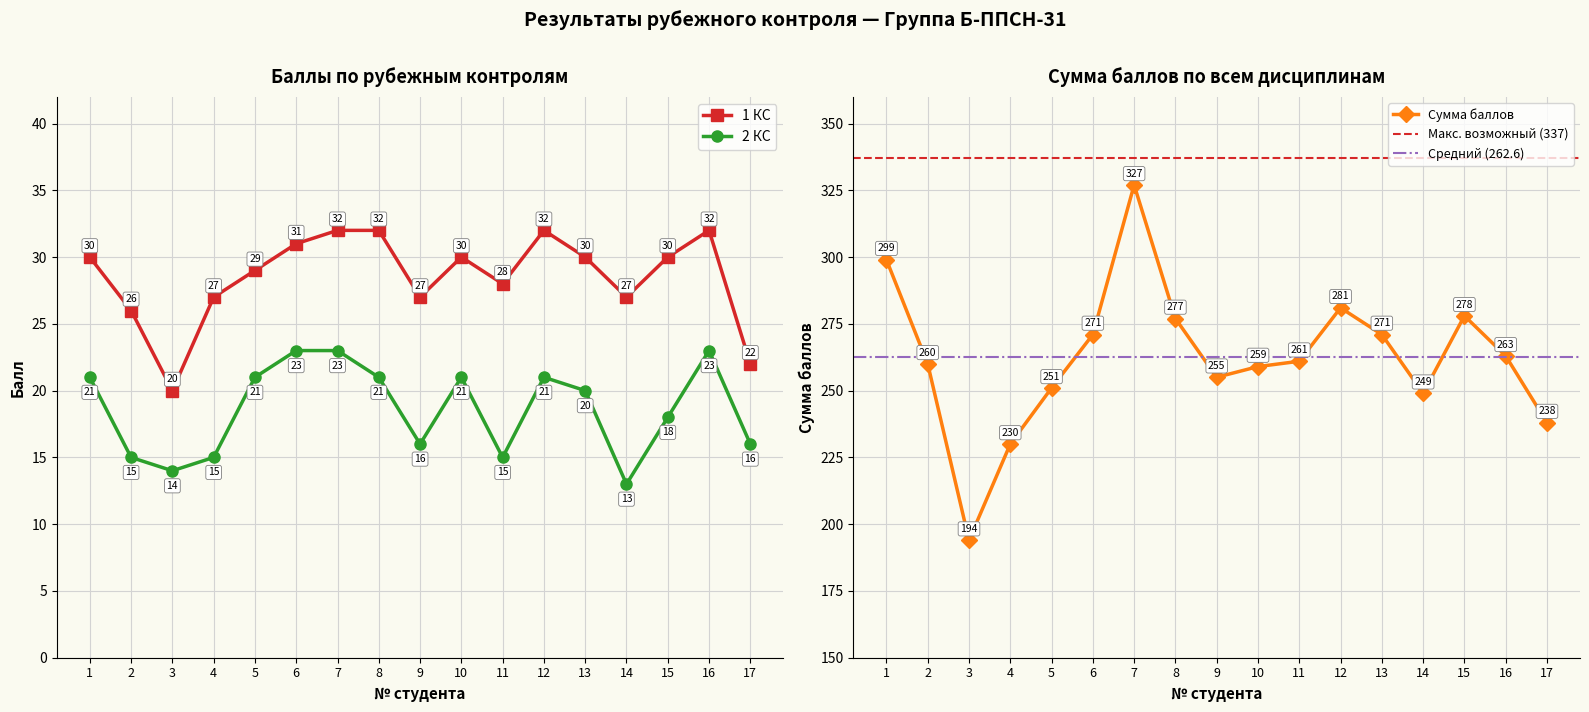

Reading right to left, extract all data points from this chart.

Средний балл (1 КС): 22	32	30	27	30	32	28	30	27	32	32	31	29	27	20	26	30
Средний балл (2 КС): 16	23	18	13	20	21	15	21	16	21	23	23	21	15	14	15	21
Сумма баллов: 238	263	278	249	271	281	261	259	255	277	327	271	251	230	194	260	299